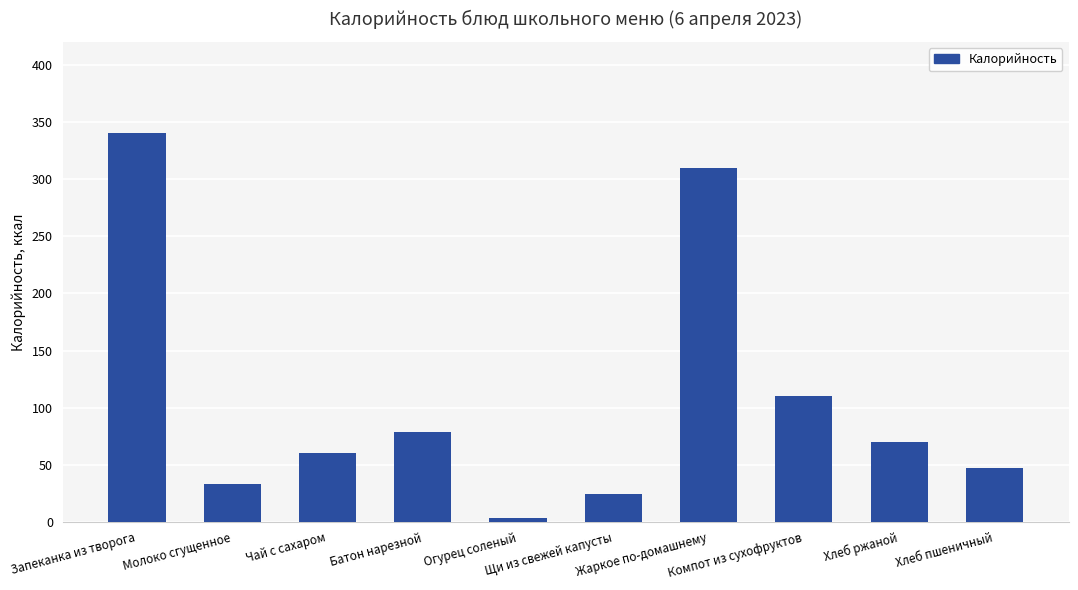

How many data points are above 69?

5